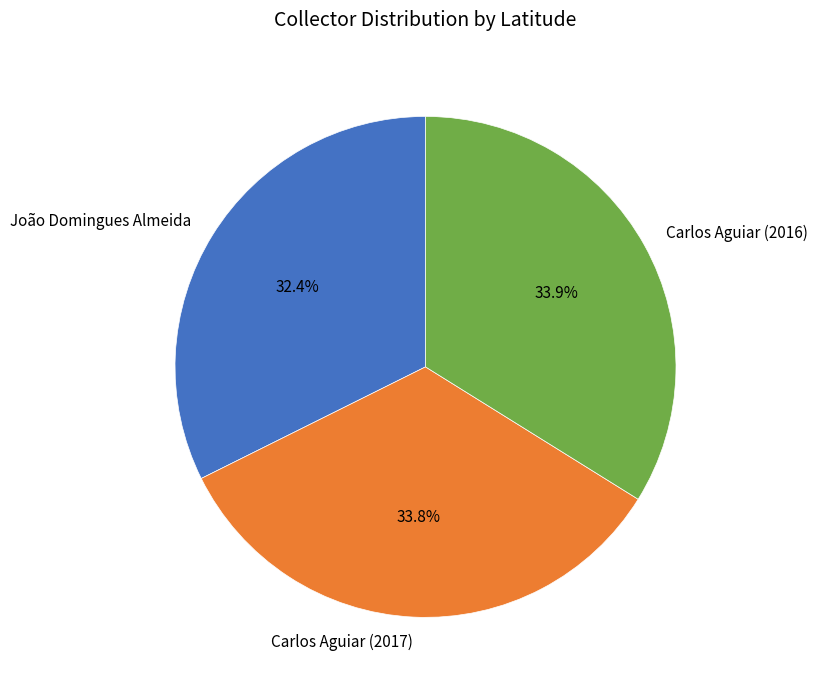

Does Carlos Aguiar (2017) represent more than half of the total?

No